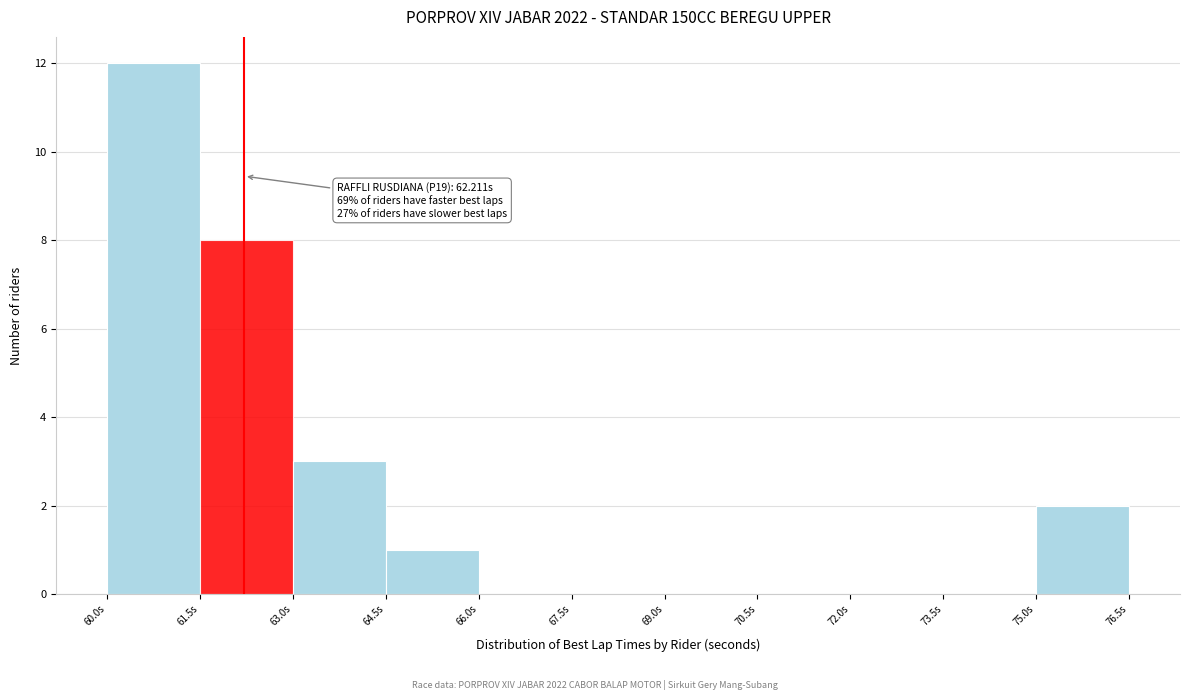

Which range on the x-axis has the tallest bar?

60.0 to 61.5